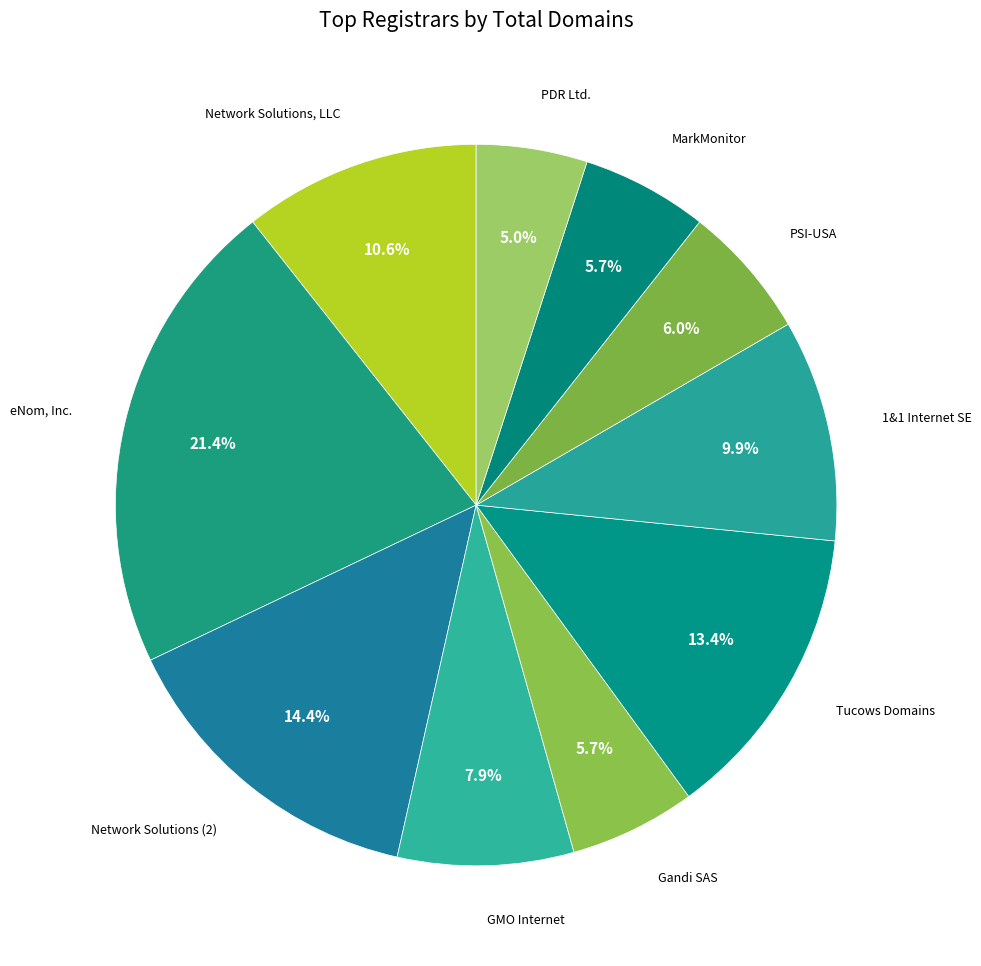

Between Network Solutions (2) and 1&1 Internet SE, which is larger?

Network Solutions (2)